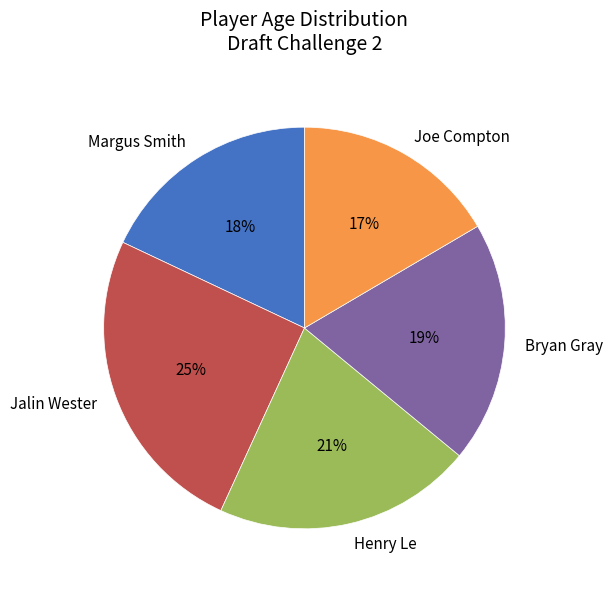

The Jalin Wester slice represents 25% of the pie. True or false?

True